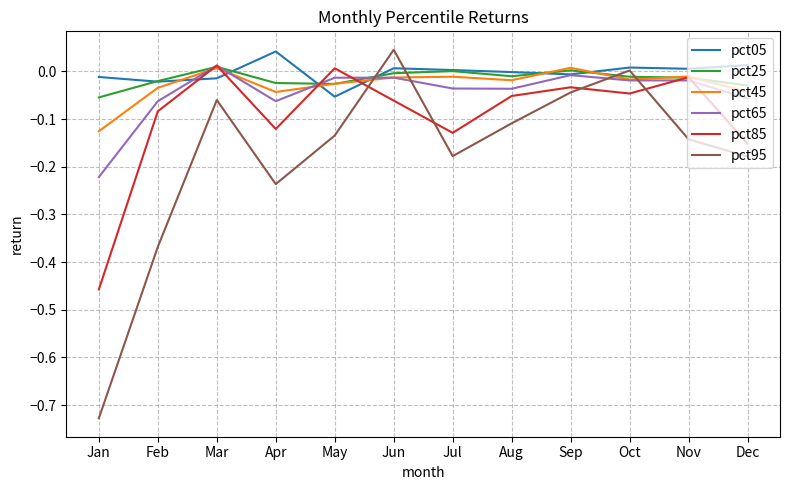

Which series changed the most between Mar and Dec?

pct85